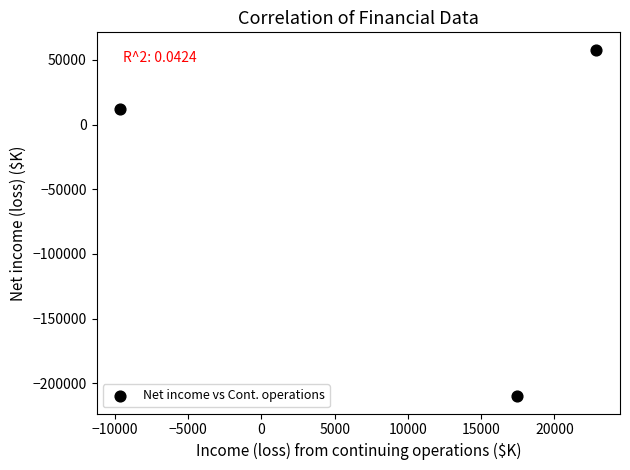

What is the average Y value?

-46676